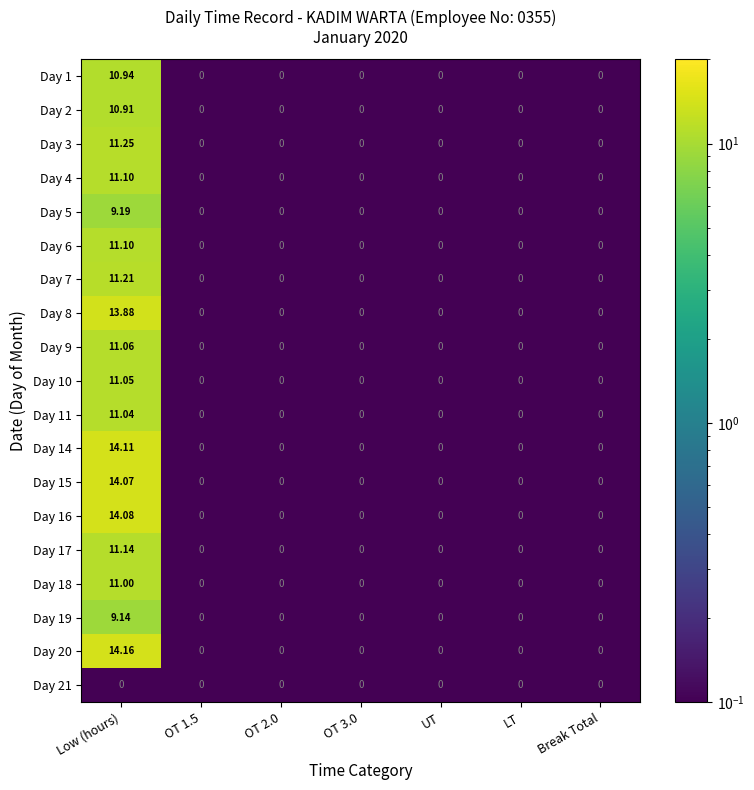

At which category is the sum across all series the highest?

Low (hours)